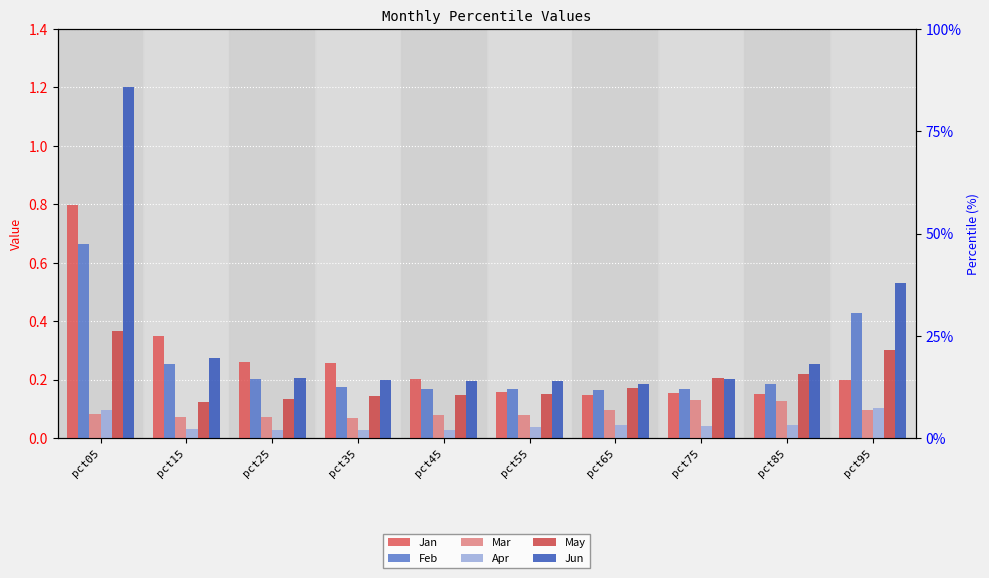

What is the value of the Jan bar at the 3rd from the left?

0.3